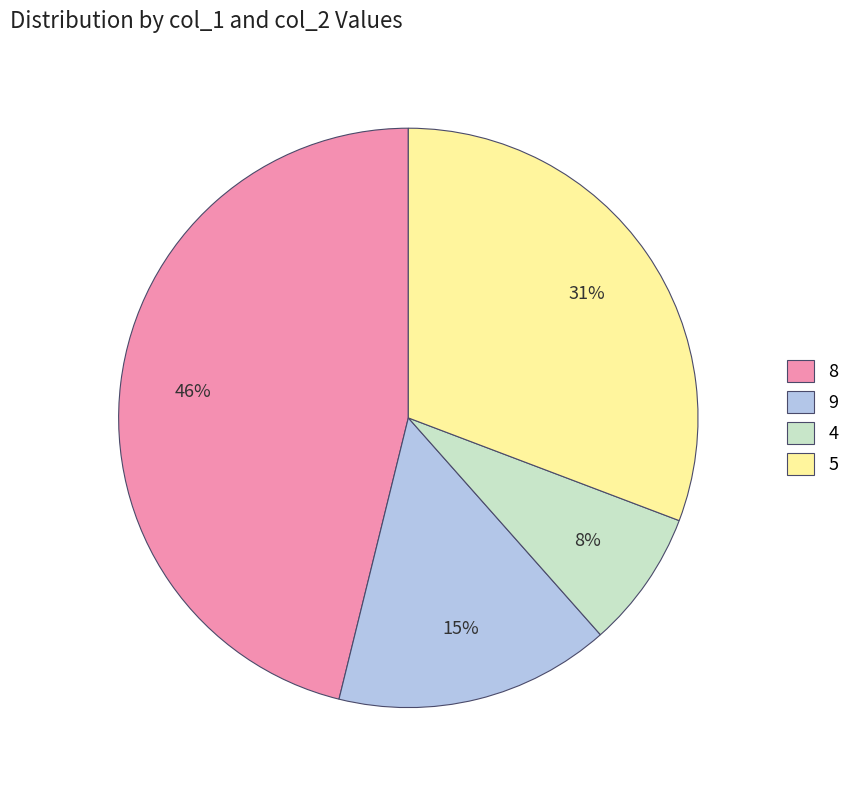

What is the largest slice in the pie chart?

8